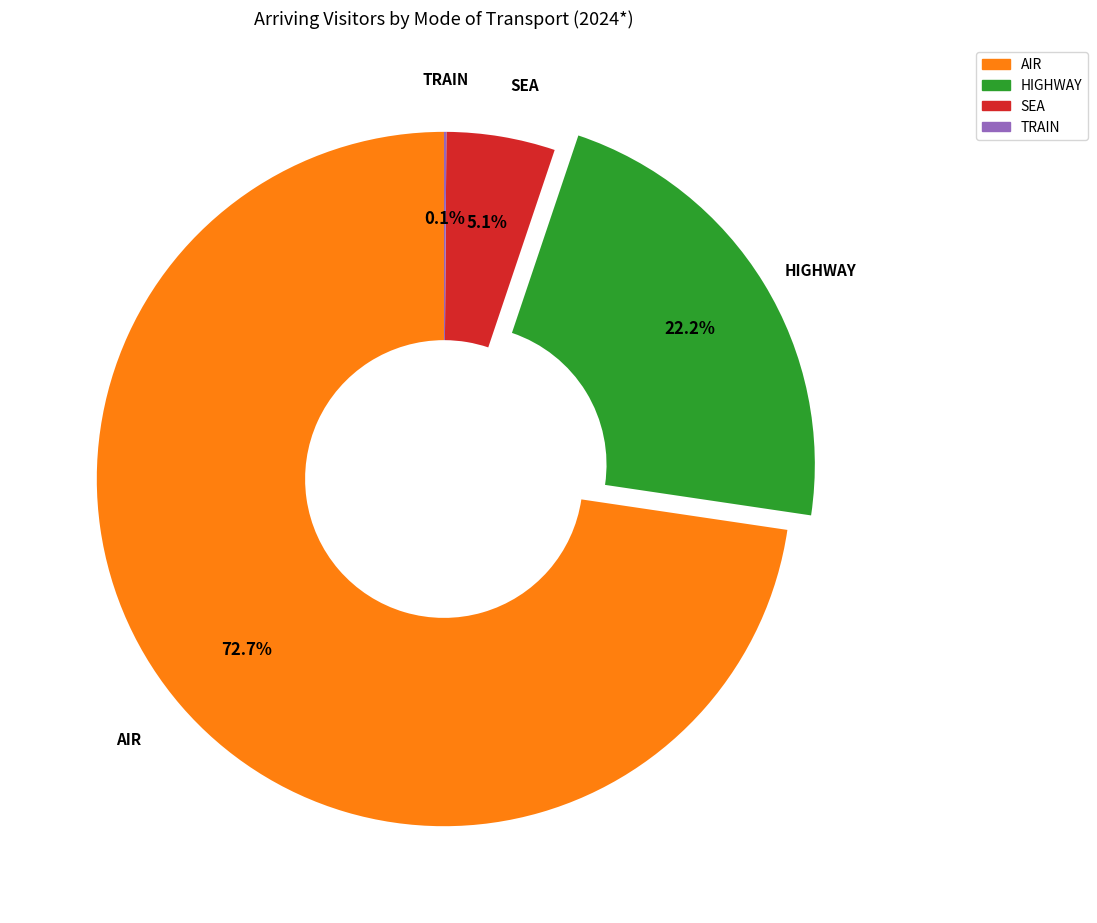

Which slice is the largest?

AIR